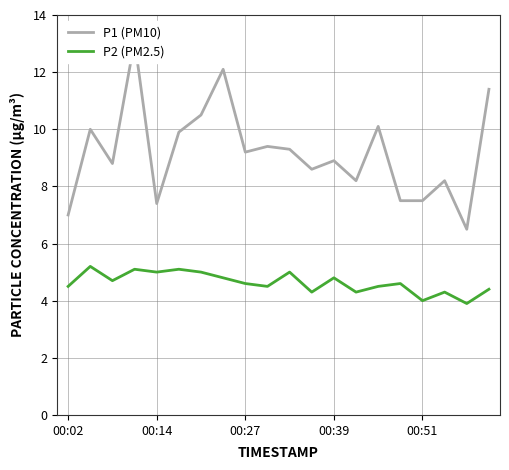

How many lines are shown in the chart?

2